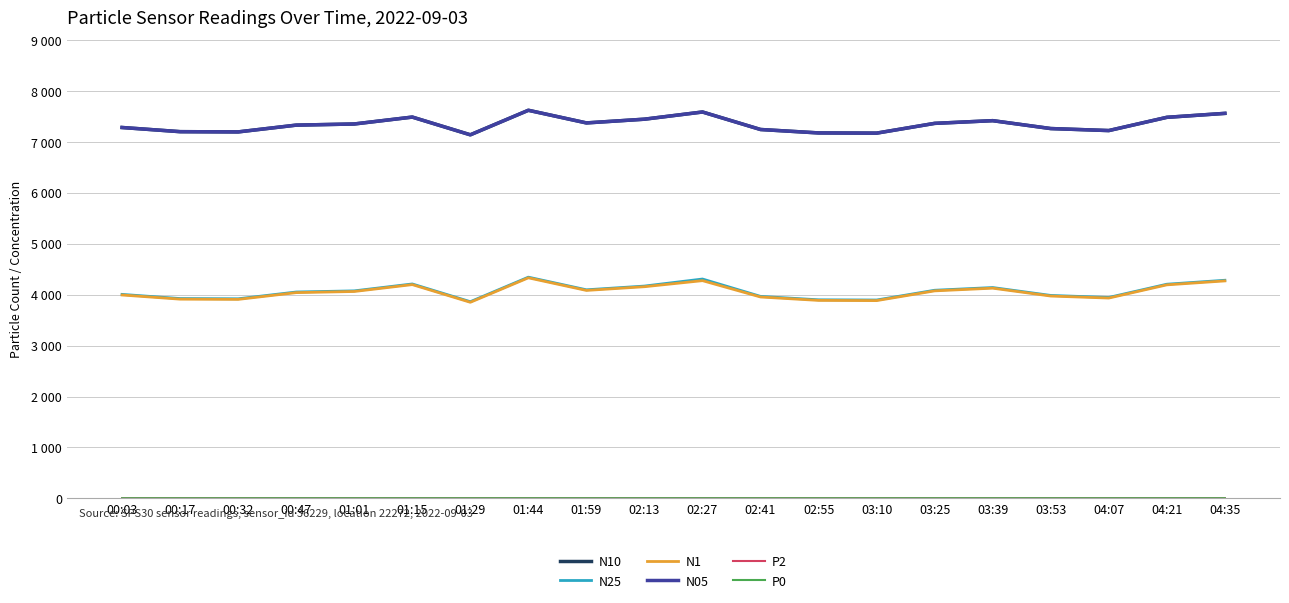

Which has a higher value, 01:01 or 01:59?

01:59